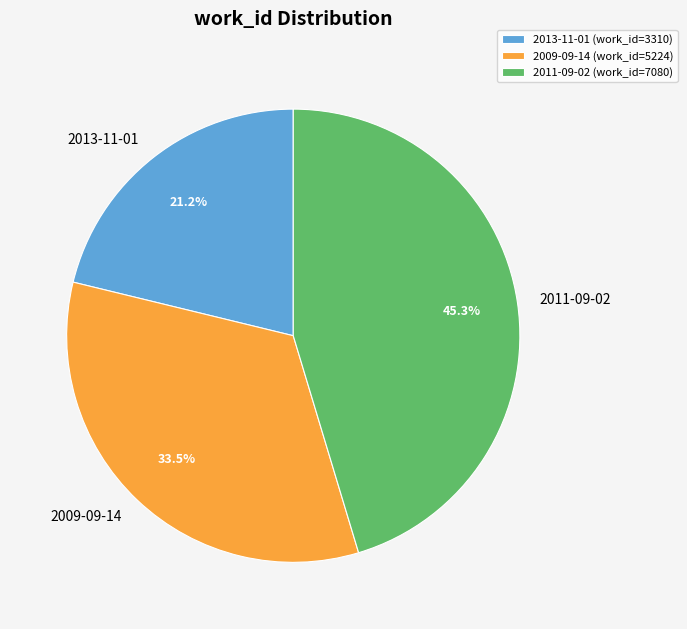

Which category has the biggest portion of the pie?

2011-09-02